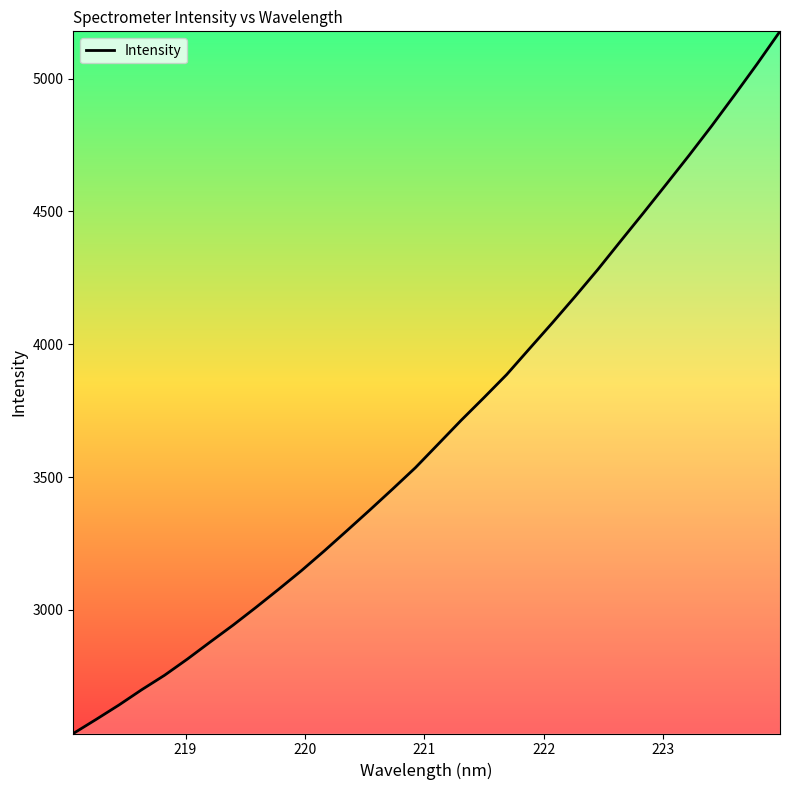

What is the smallest value displayed?

2534.9